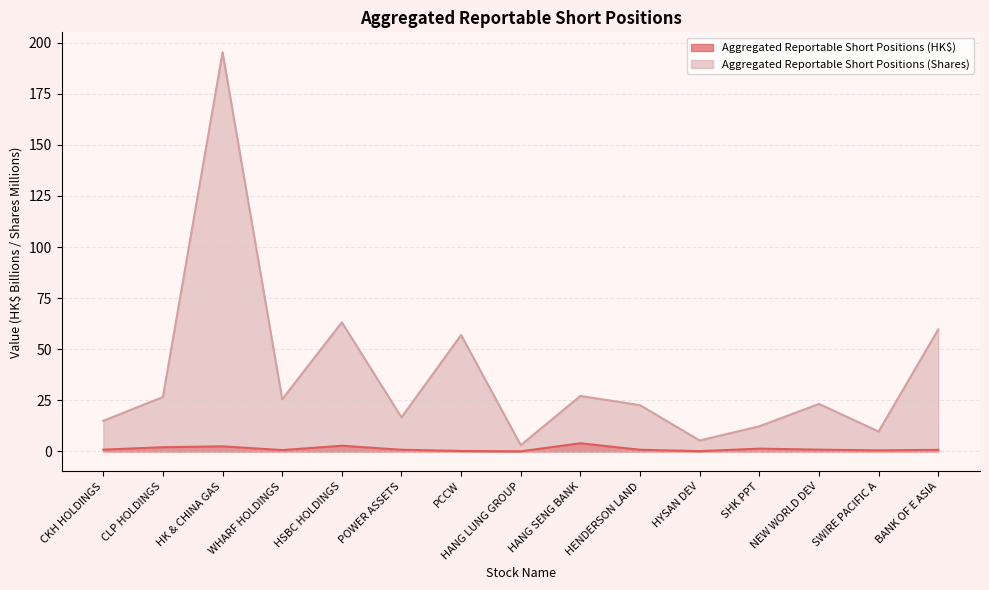

What is the value of the Aggregated Reportable Short Positions (Shares) point at the 14th from the left?

9.7